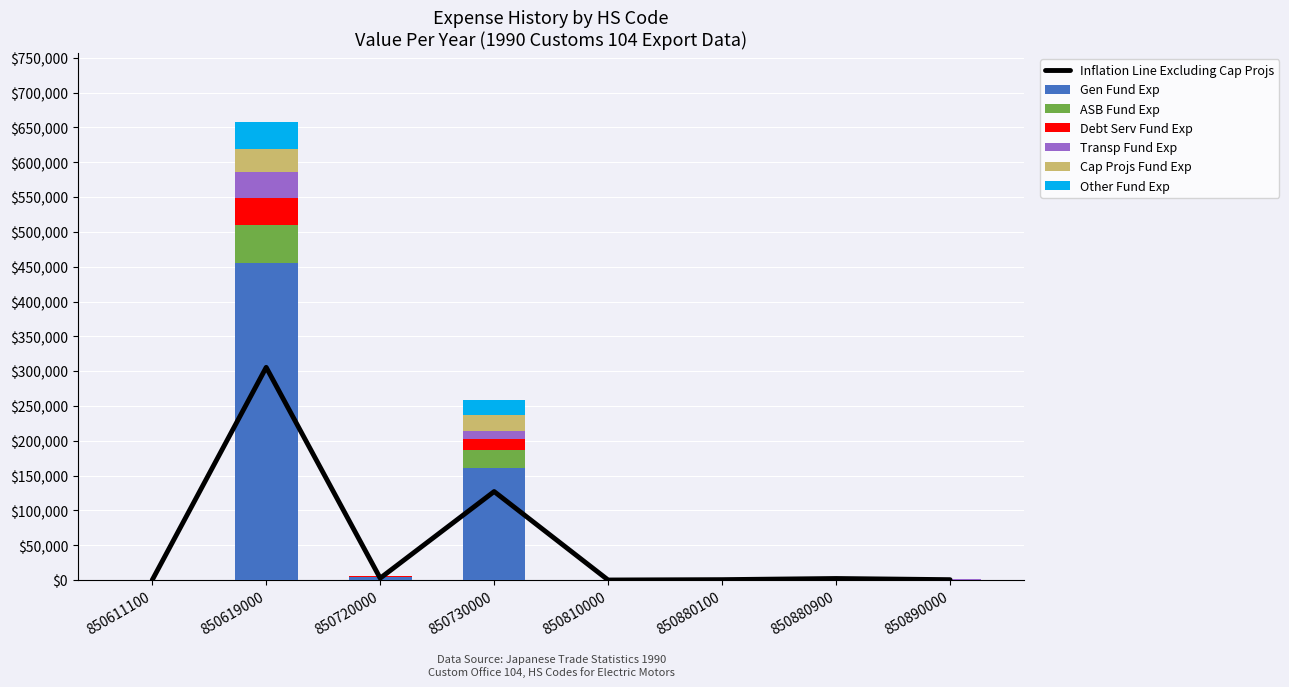

What is the total value across all series at 850810000?

290